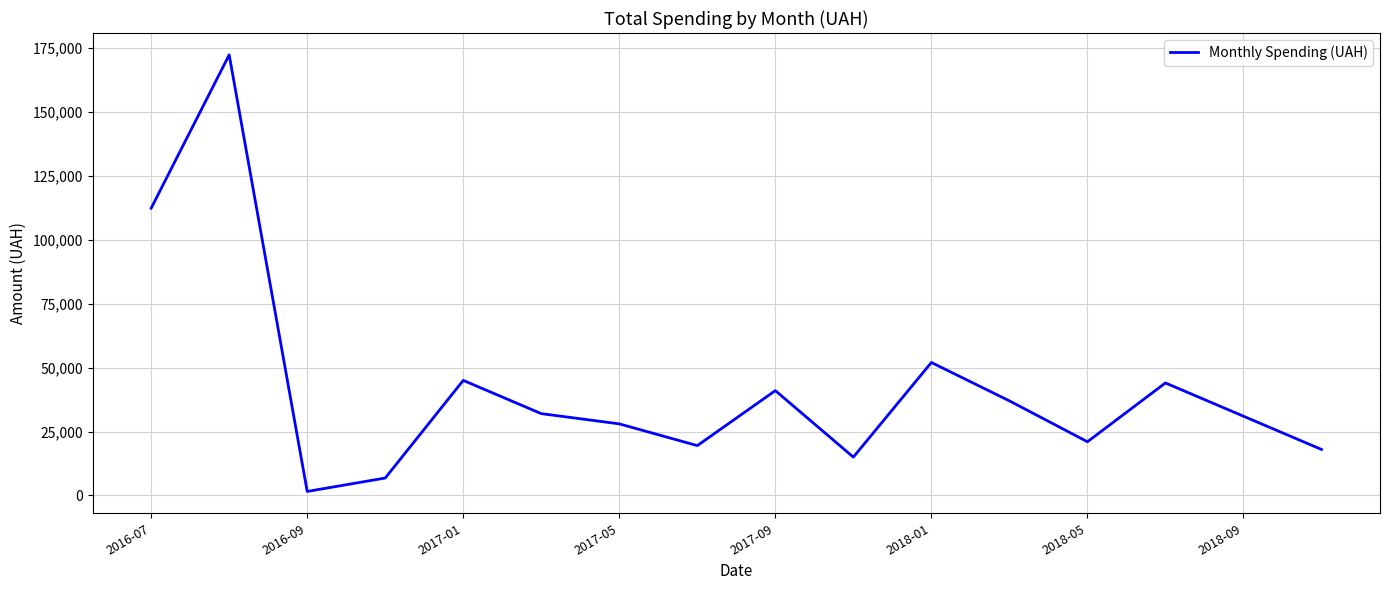

What is the difference between the maximum and minimum values?

170698